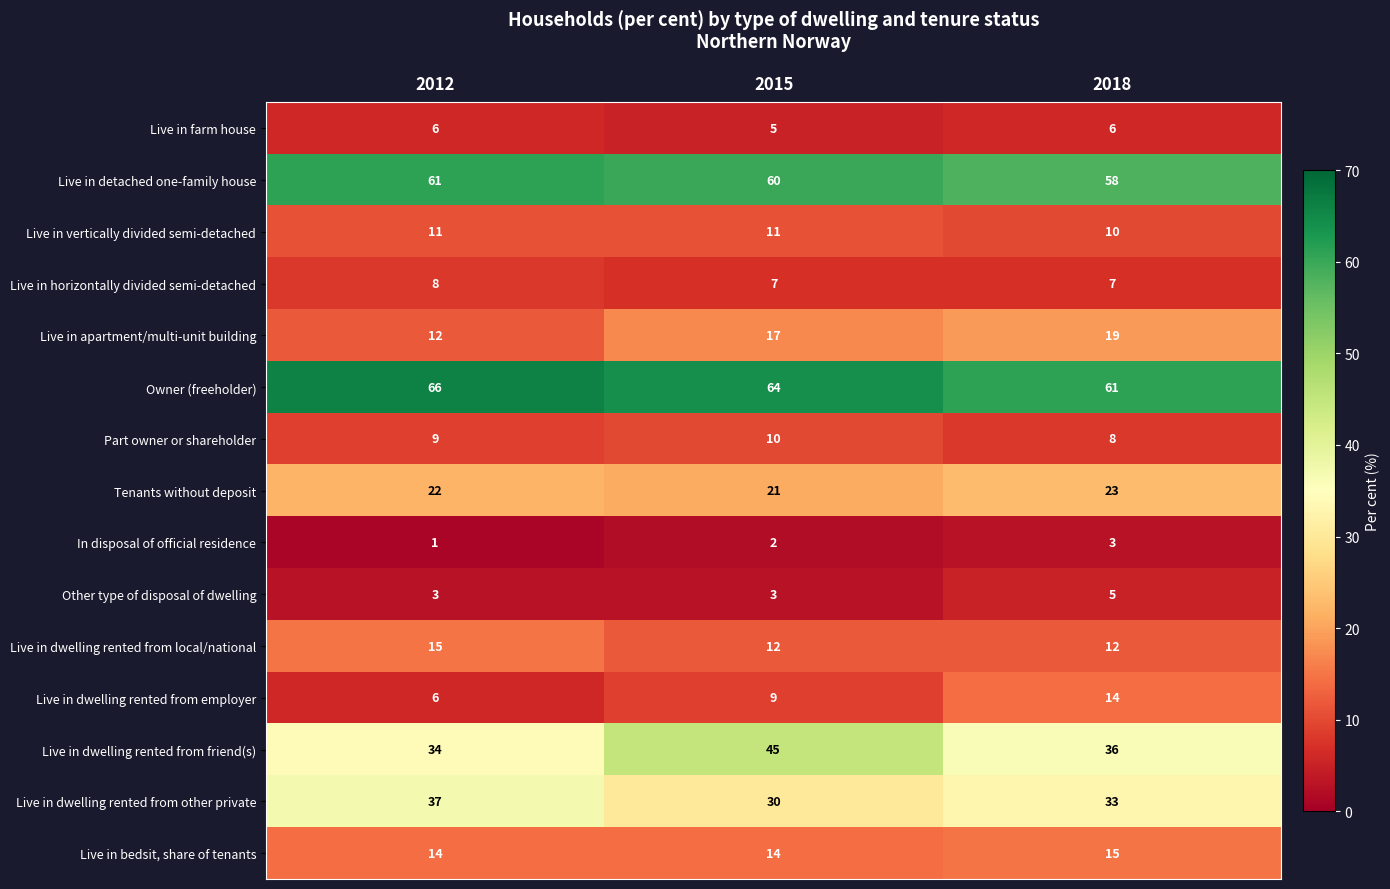

Which series has the largest range (max minus min)?

Live in dwelling rented from friend(s)